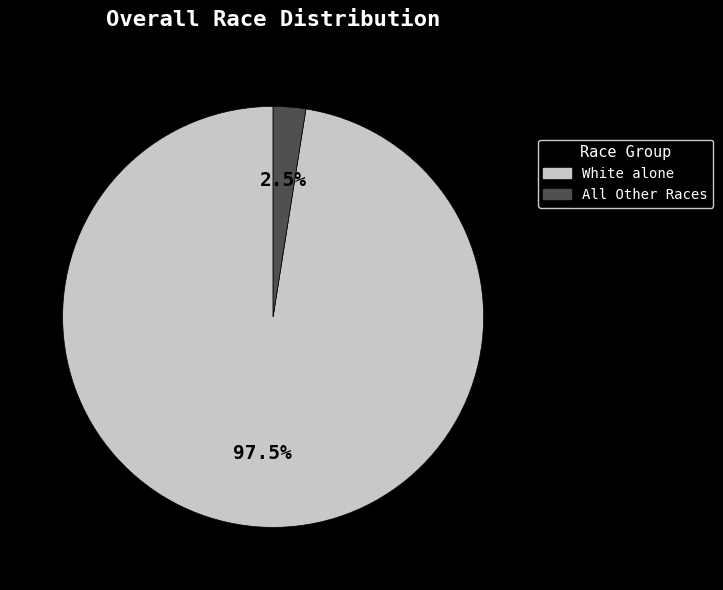

Between White alone and All Other Races, which is larger?

White alone